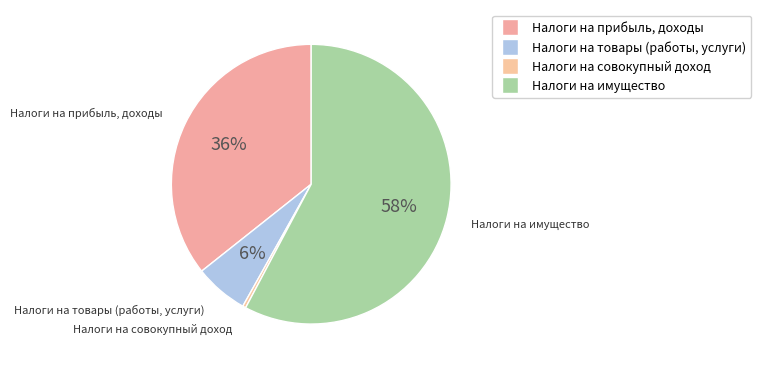

Count the number of slices in the pie.

4